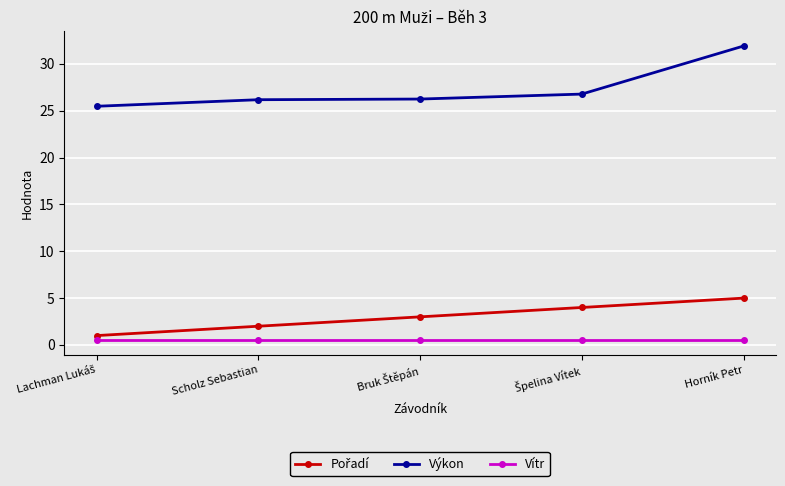

What is the average value of the Výkon series?

27.3